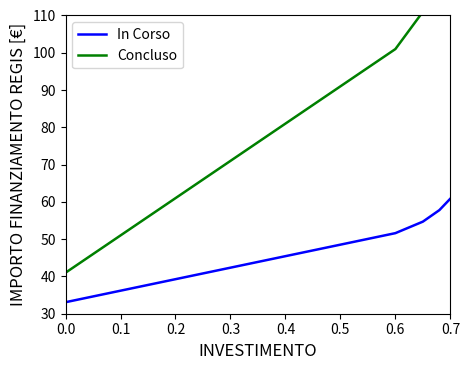

How many Concluso values are between 61 and 111?

6